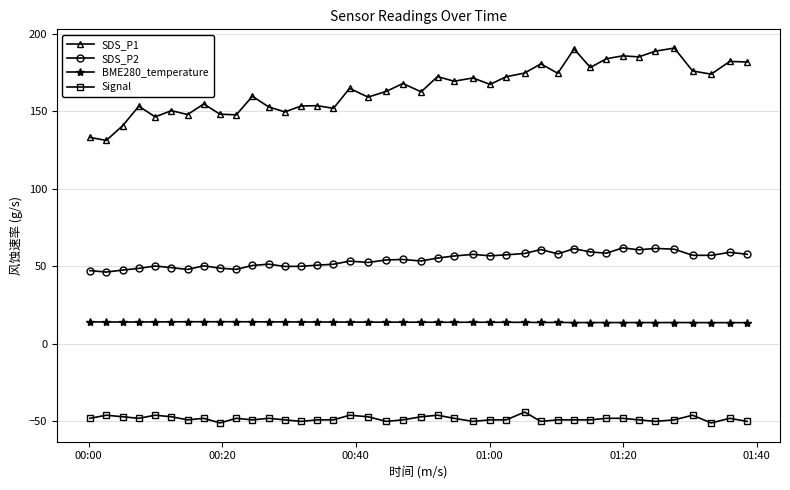

Which series has the largest total across all categories?

SDS_P1